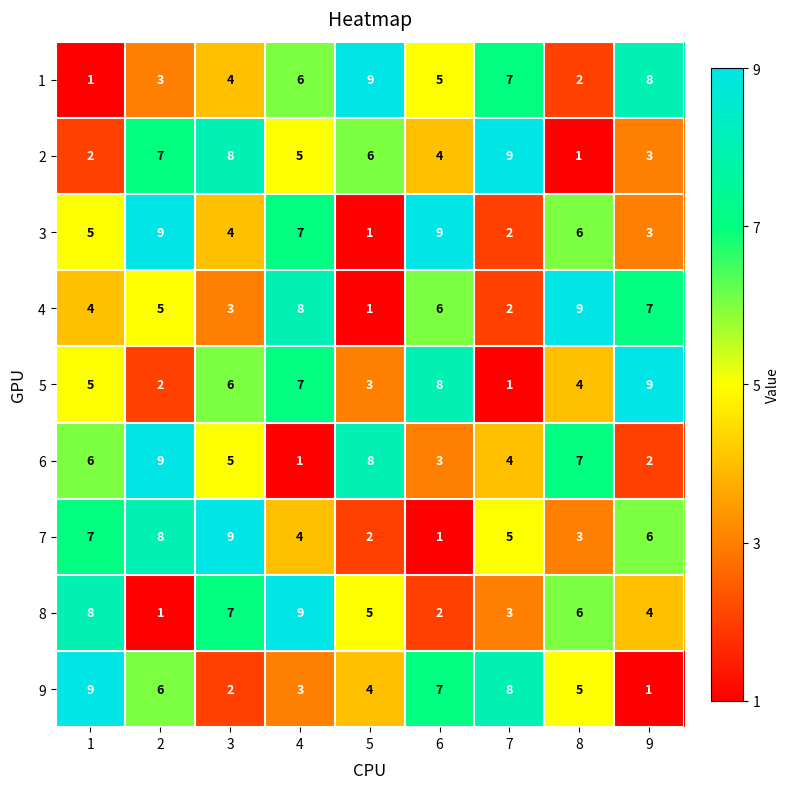

What is the maximum value for 5?

9